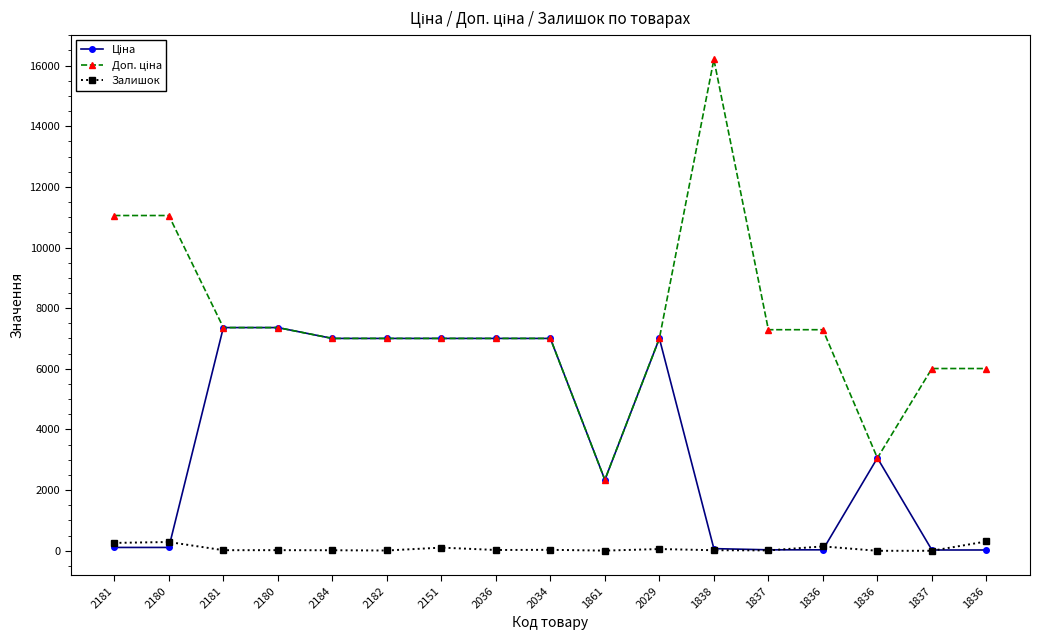

What is the greatest value displayed?

16200.0